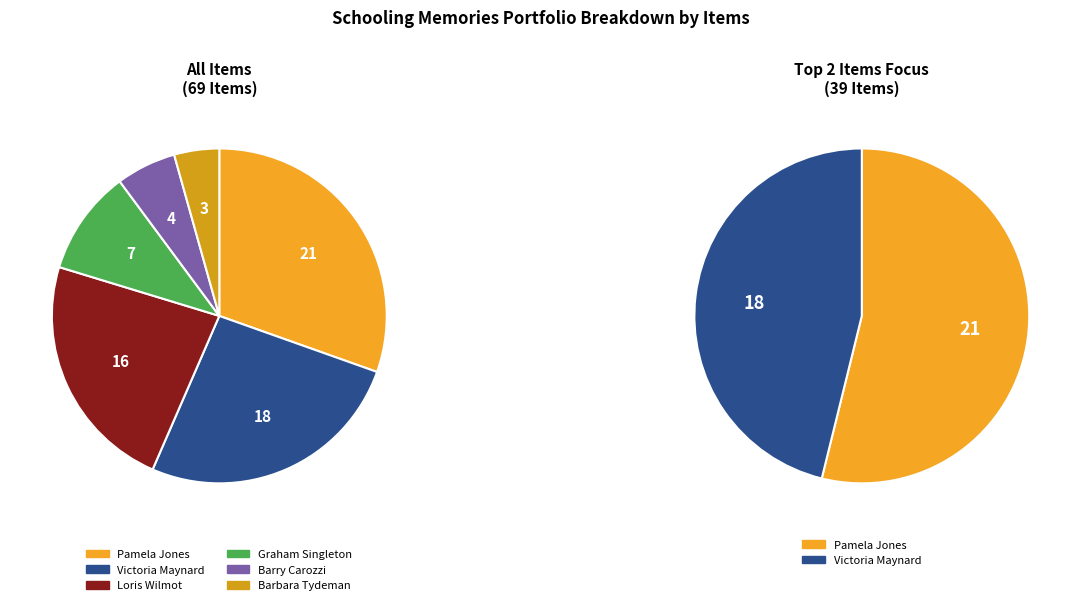

Approximately how many times larger is the value at Pamela Jones compared to Victoria Maynard?

1.2